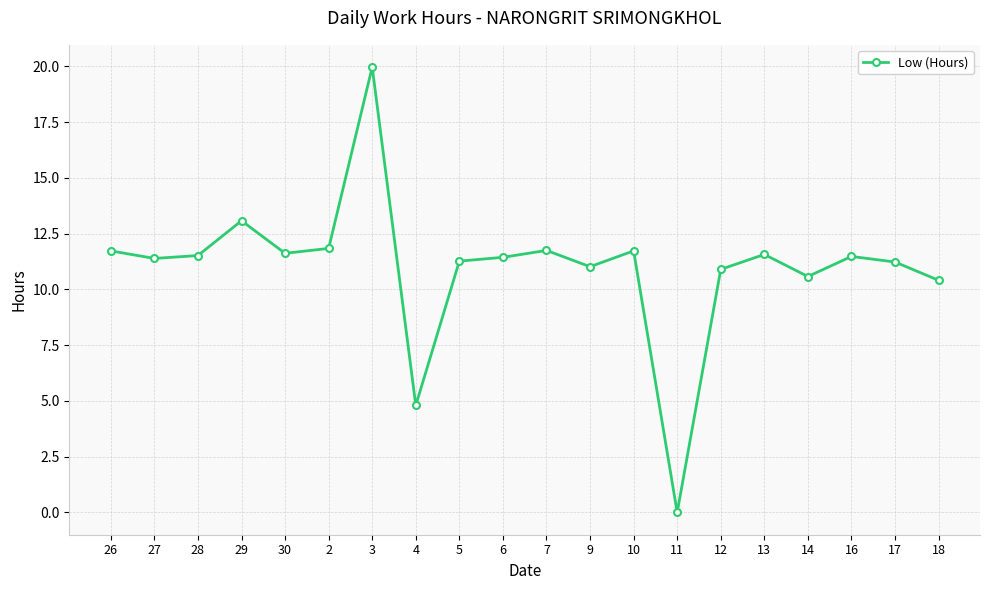

What is the change in value from 14 to 18?

-0.2